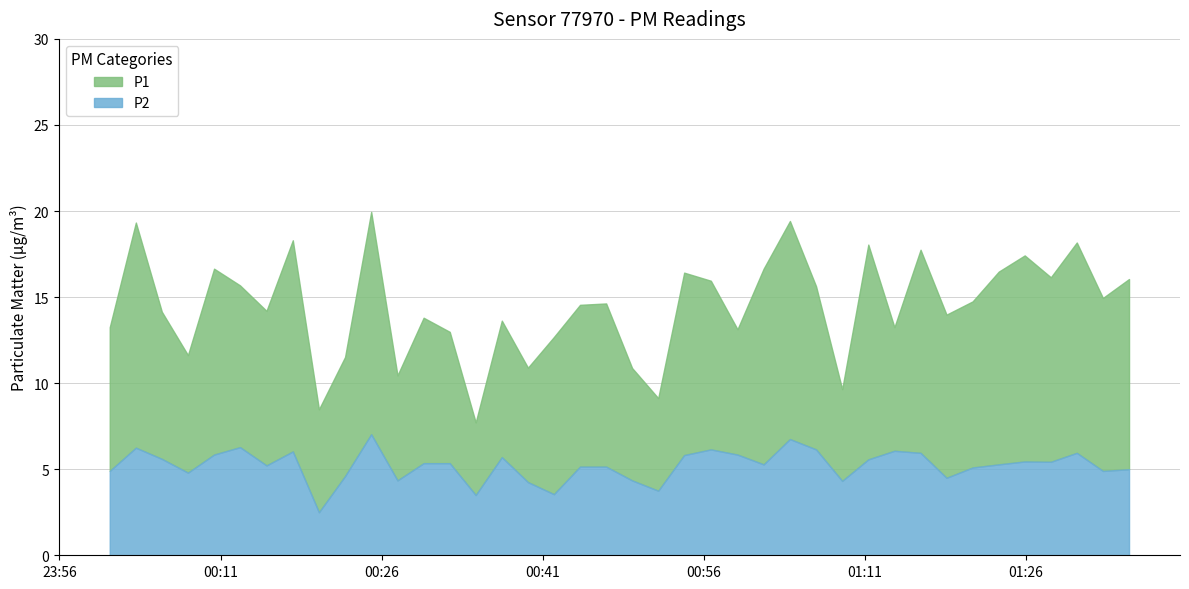

Reading right to left, what are all the values shown in this chart?

P1: 16.1	14.9	18.2	16.1	17.4	16.5	14.8	14.0	17.8	13.2	18.1	9.7	15.6	19.4	16.6	13.1	15.9	16.4	9.1	10.9	14.6	14.6	12.7	10.9	13.6	7.7	13.0	13.8	10.4	19.9	11.5	8.5	18.3	14.2	15.7	16.6	11.6	14.2	19.3	13.2
P2: 5.0	4.9	6.0	5.4	5.5	5.3	5.1	4.5	6.0	6.1	5.6	4.3	6.2	6.8	5.3	5.8	6.2	5.8	3.8	4.3	5.2	5.2	3.5	4.2	5.7	3.5	5.3	5.3	4.3	7.0	4.6	2.5	6.0	5.2	6.3	5.8	4.8	5.6	6.2	4.9